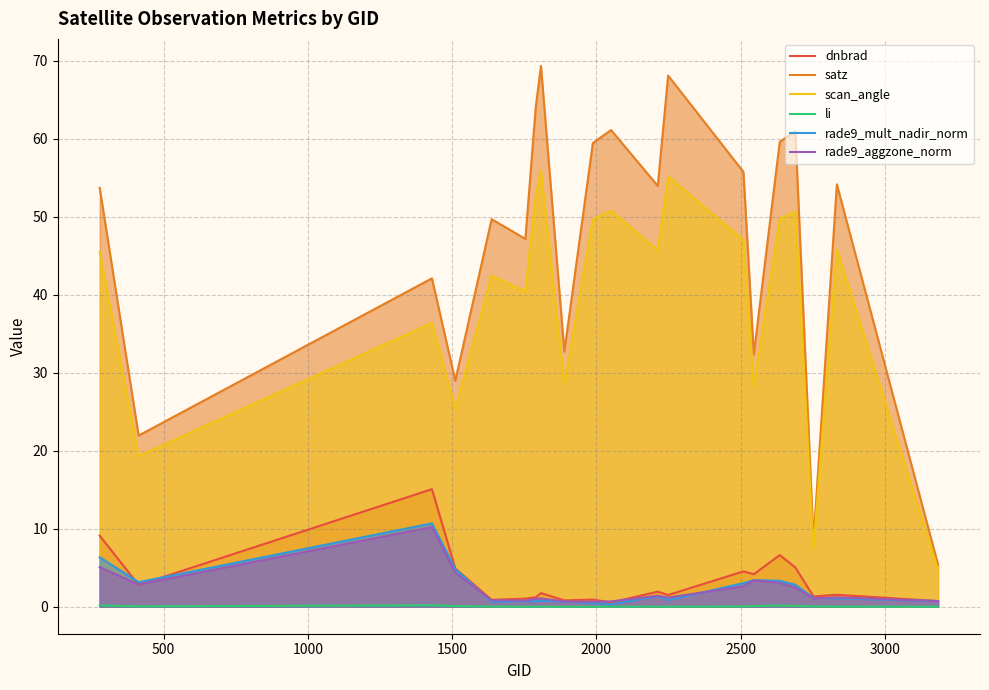

What is the greatest value displayed?

69.4